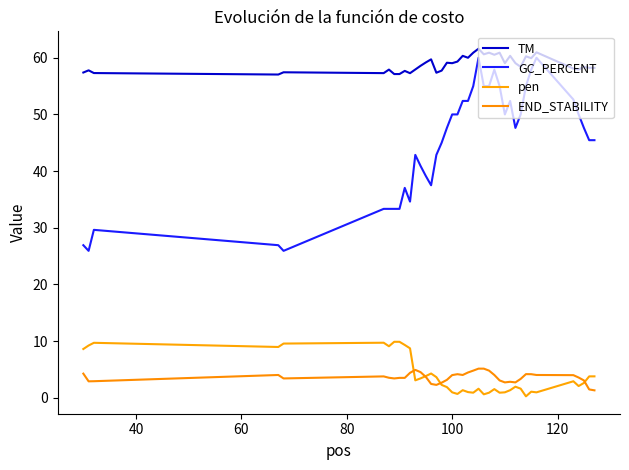

What is the lowest value of the pen series?

0.3